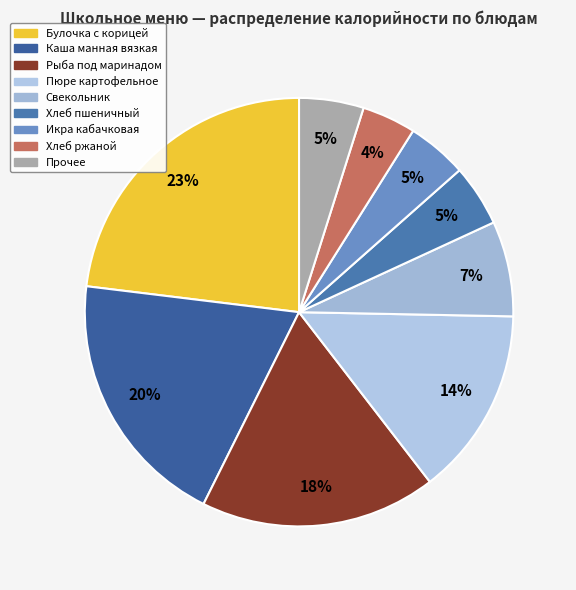

To the nearest percent, what is the difference between the largest and smallest slice percentages?

19%